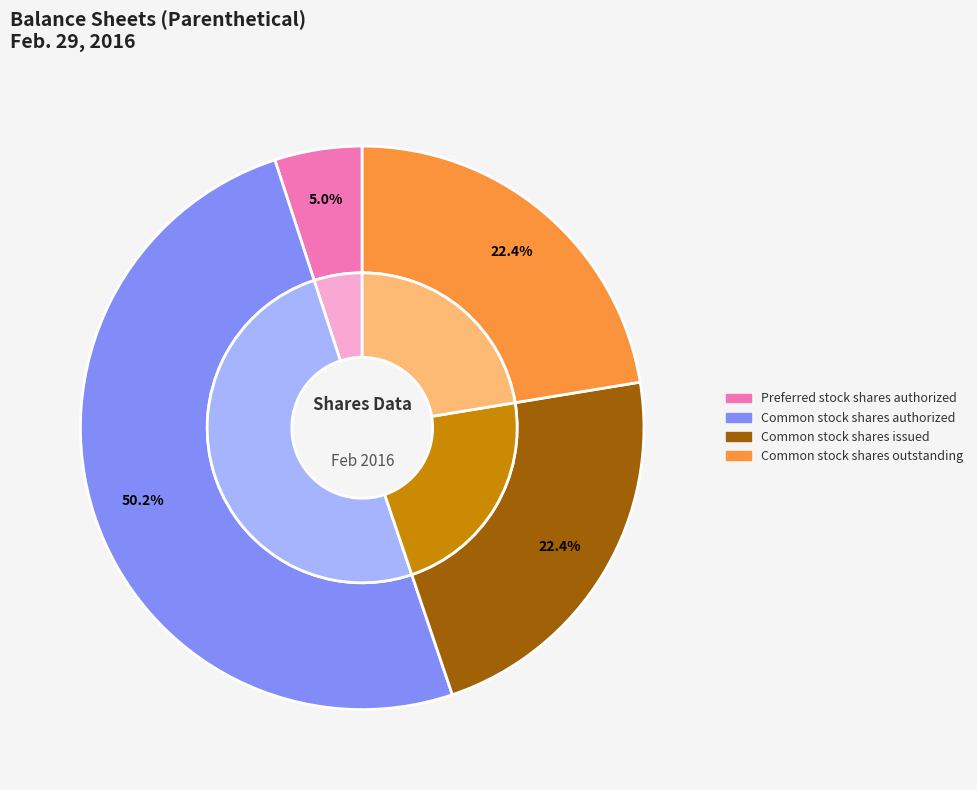

Between Preferred stock shares outstanding and Common stock shares outstanding, which is larger?

Common stock shares outstanding